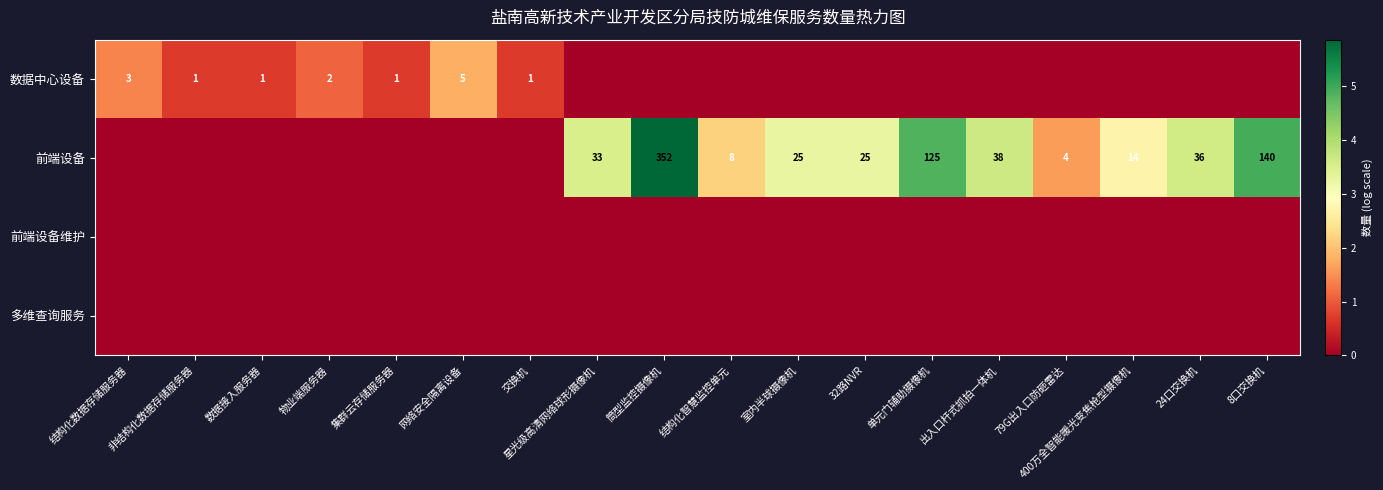

Is it true that 前端设备 equals 34 at 室内半球摄像机?

False